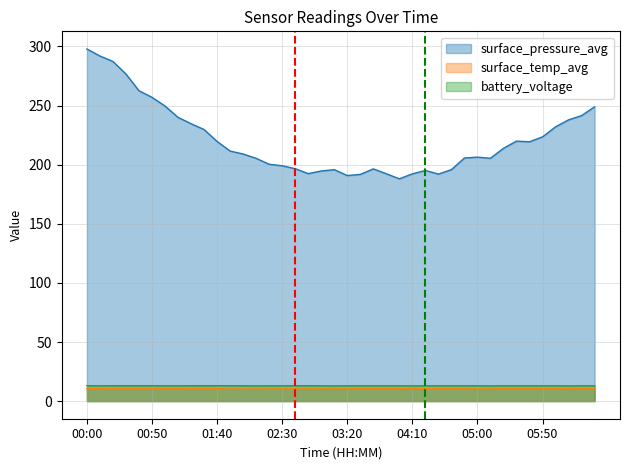

What is the label of the 24th point from the right?

02:40